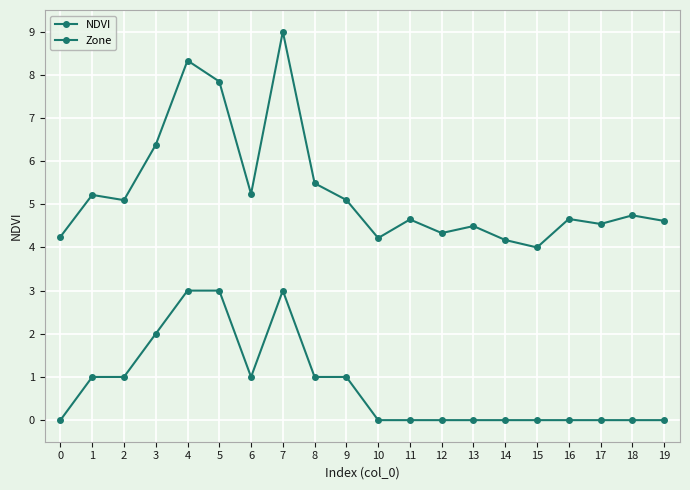

How many lines are shown in the chart?

2